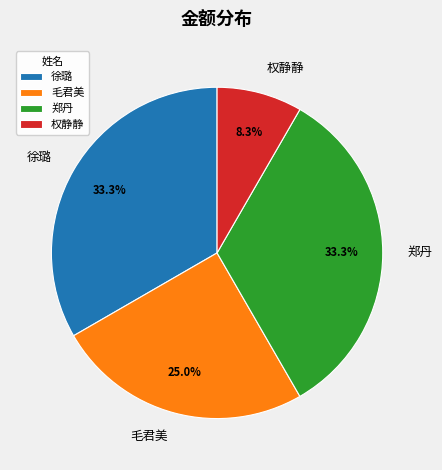

Count the number of slices in the pie.

4